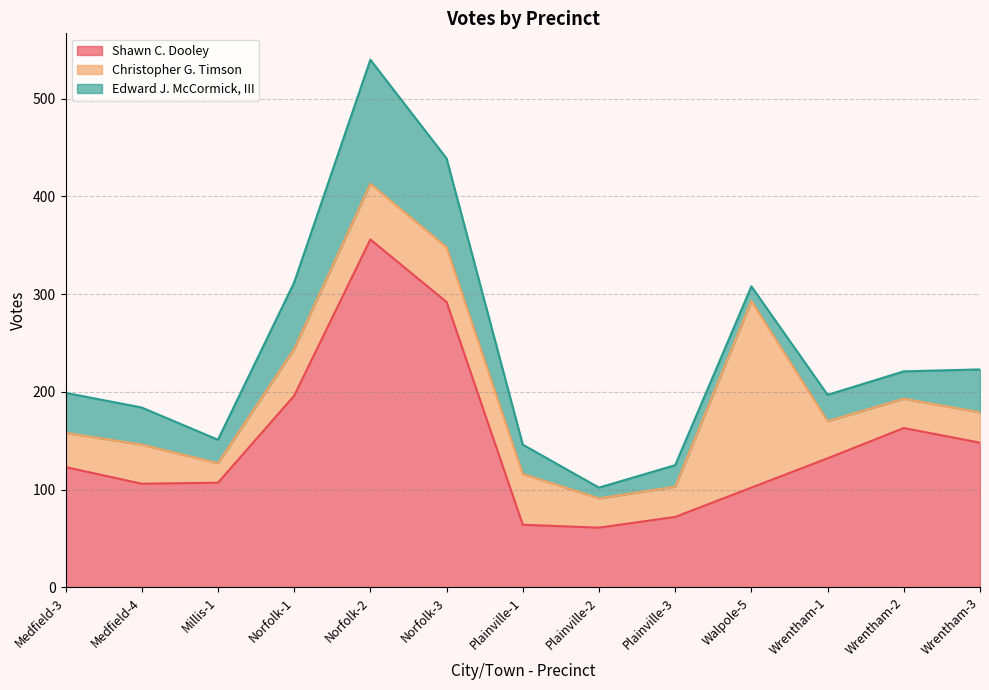

Which category has the lowest value across all series?

Plainville-2